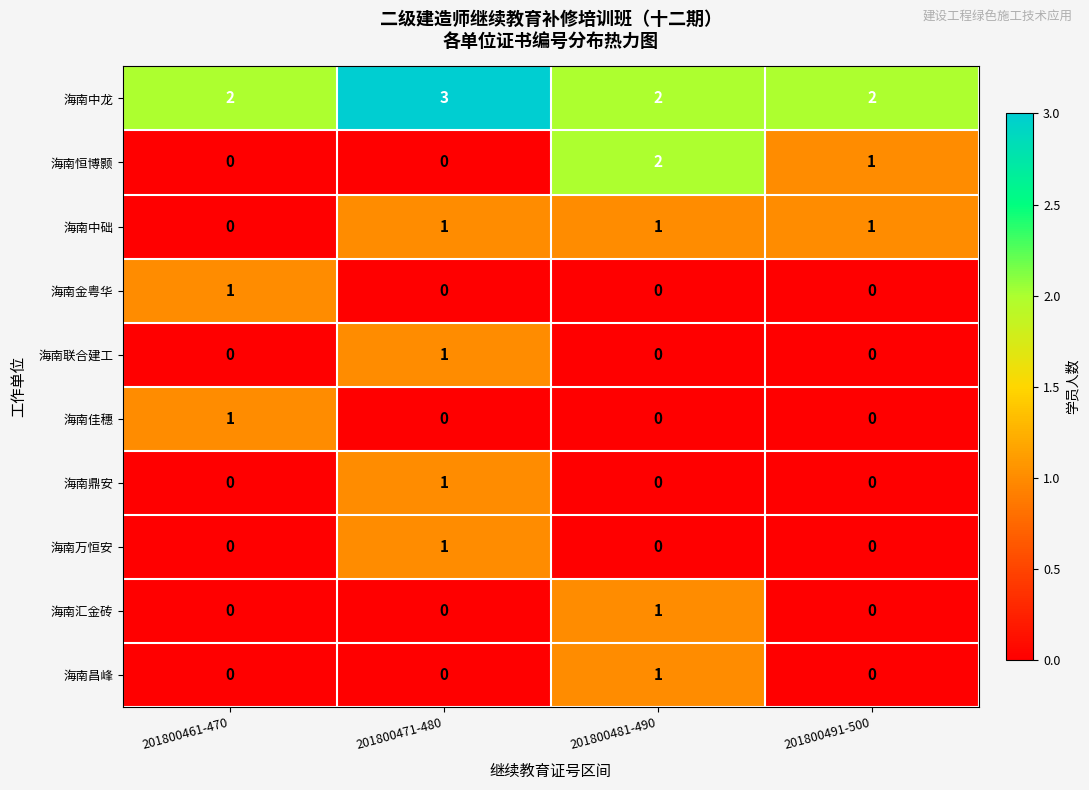

The 海南佳穗 series shows 1 at 201800491-500. True or false?

False